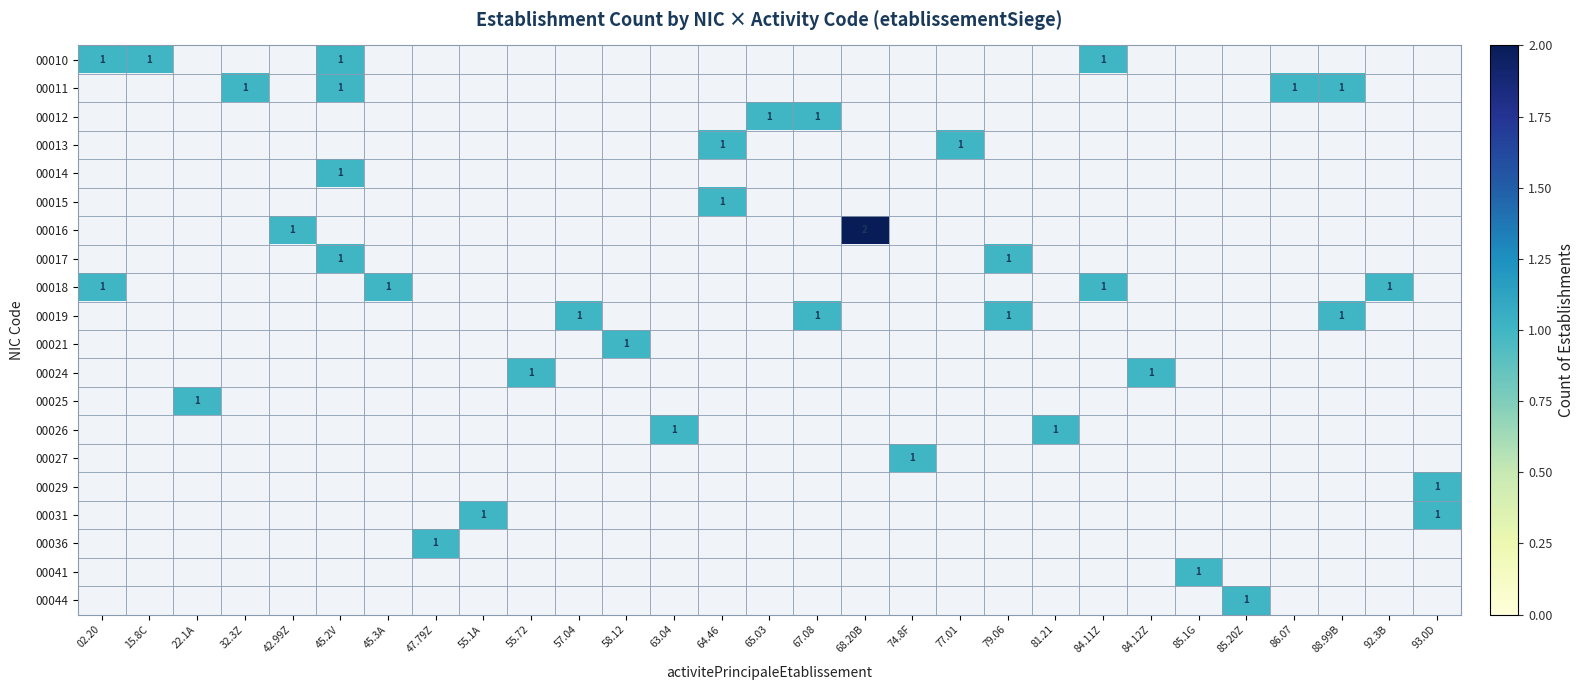

The 00024 series shows 1 at 55.72. True or false?

True